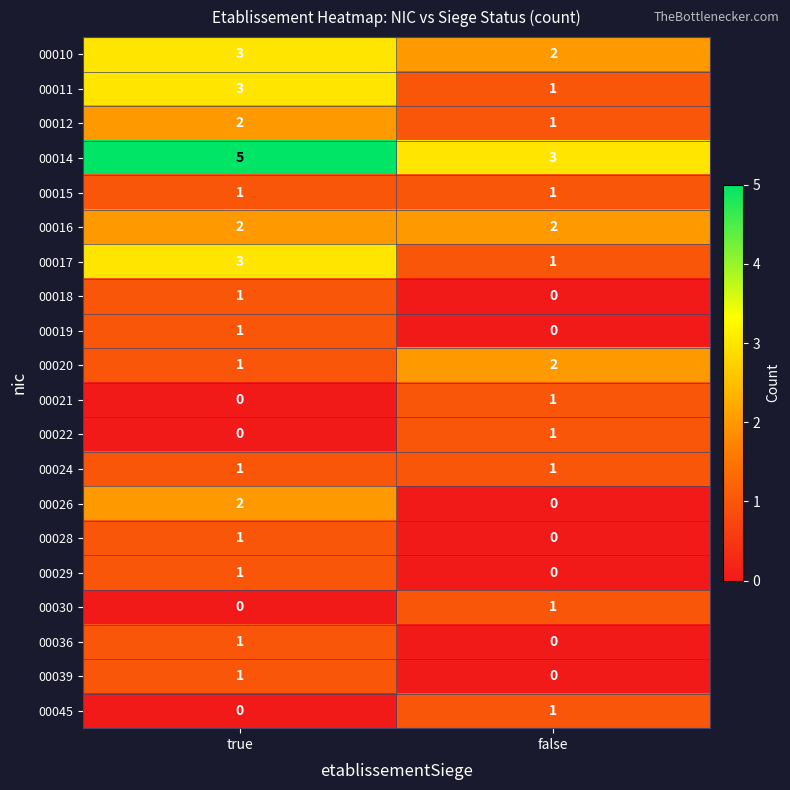

What is the greatest value displayed?

5